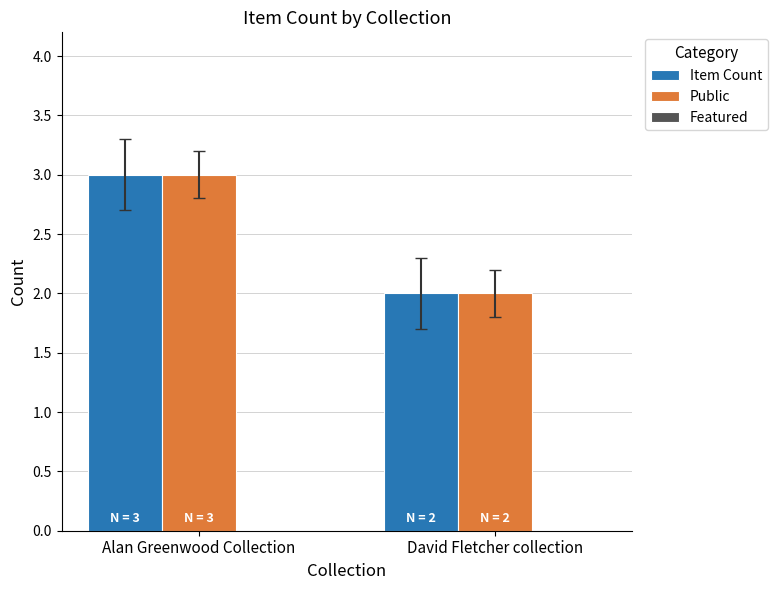

Count the number of categories in the chart.

2